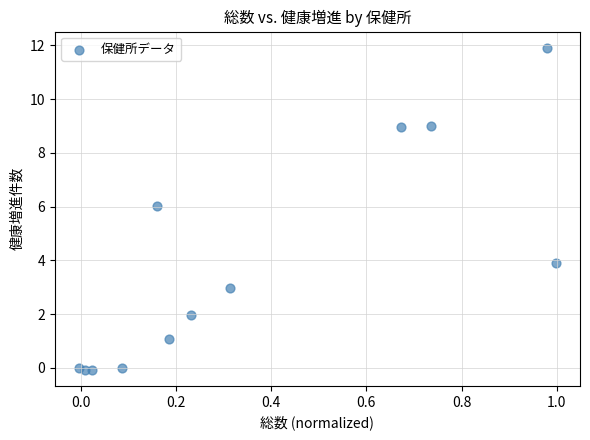

What is the range of Y values (max minus min)?

12.0